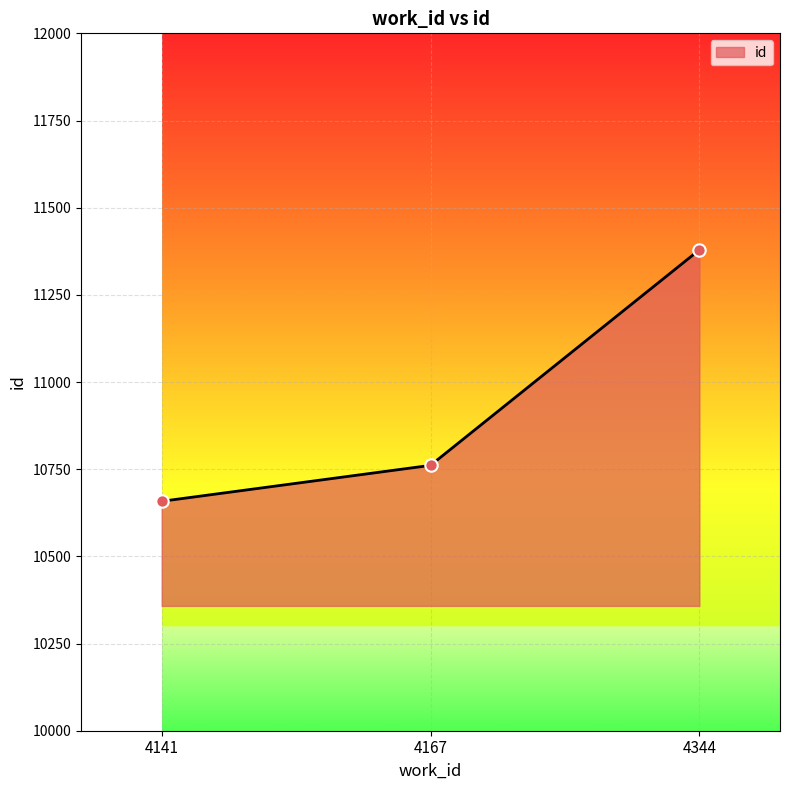

Between 4344 and 4141, which is larger?

4344